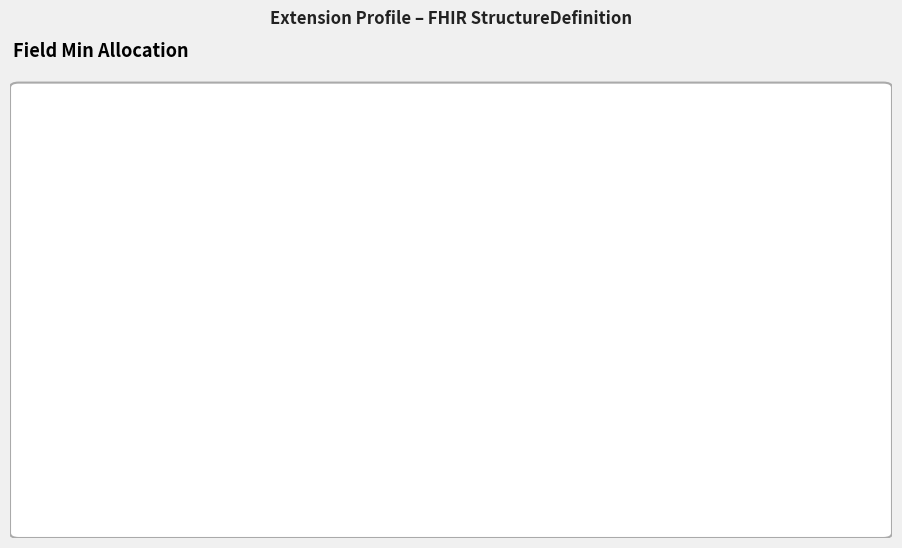

Does any single category account for the majority?

No